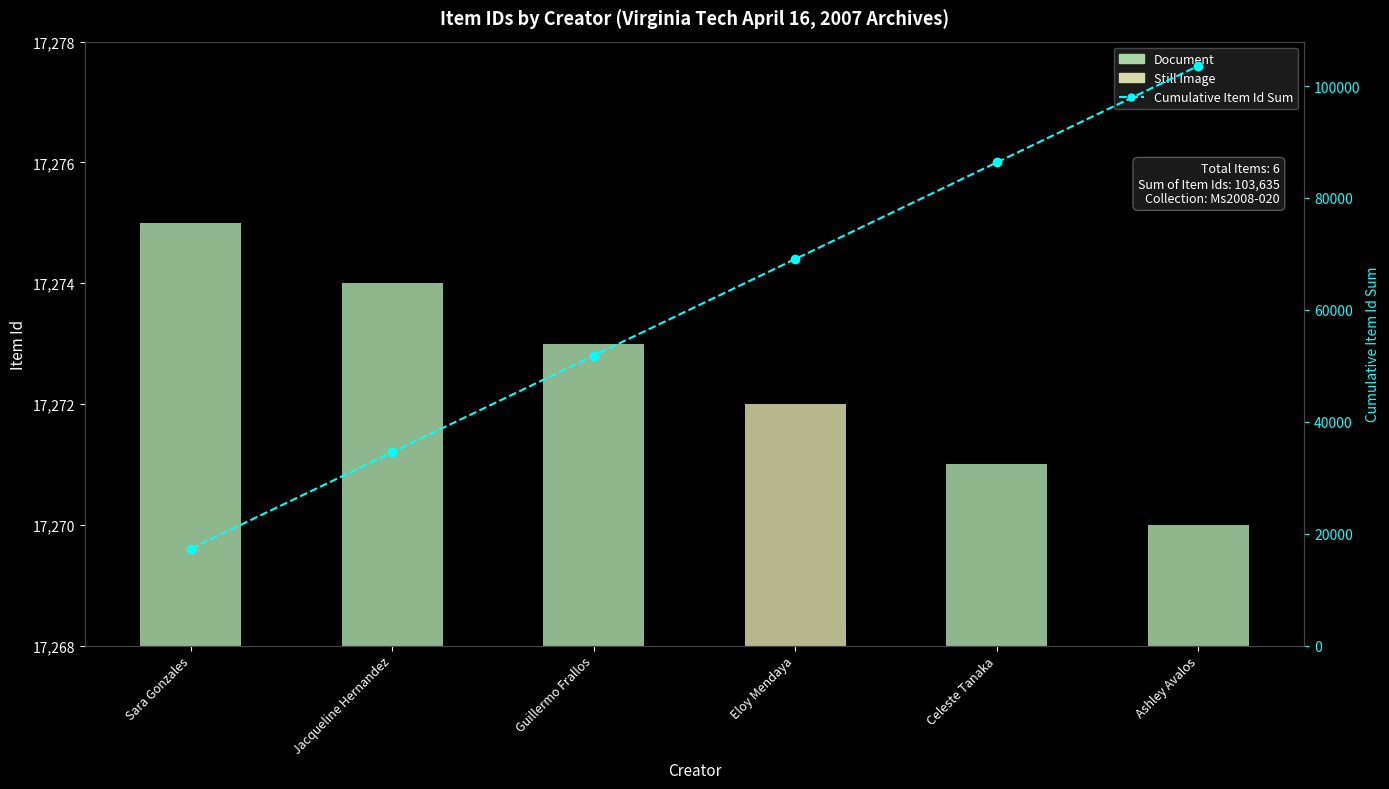

What are all the series names shown in the legend?

Document, Still Image, Cumulative Item Id Sum